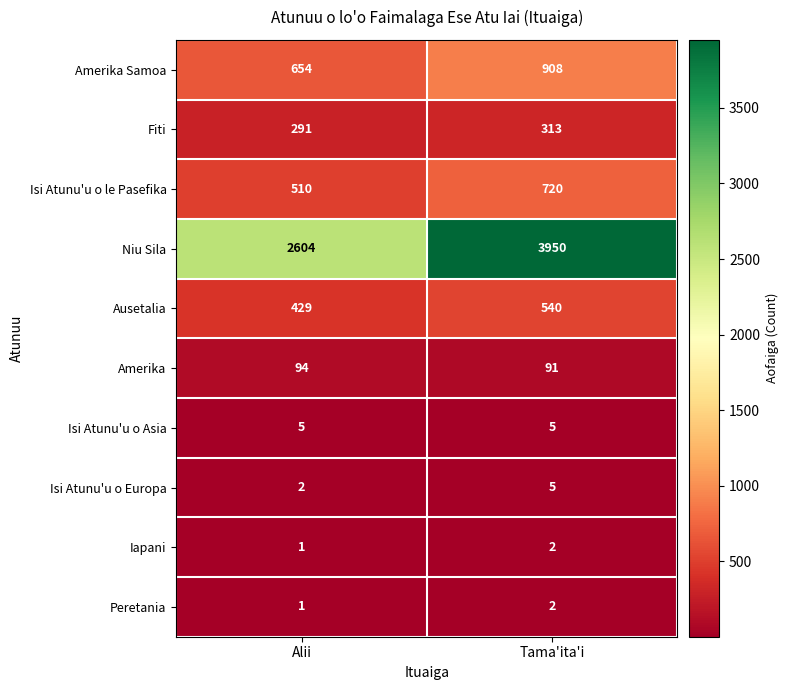

What is the sum of all Niu Sila values?

6554